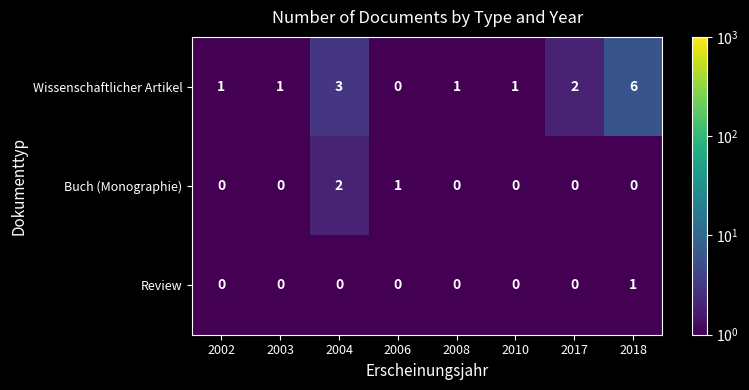

Reading left to right, list all the values displayed in this chart.

Wissenschaftlicher Artikel: 1	1	3	0	1	1	2	6
Buch (Monographie): 0	0	2	1	0	0	0	0
Review: 0	0	0	0	0	0	0	1